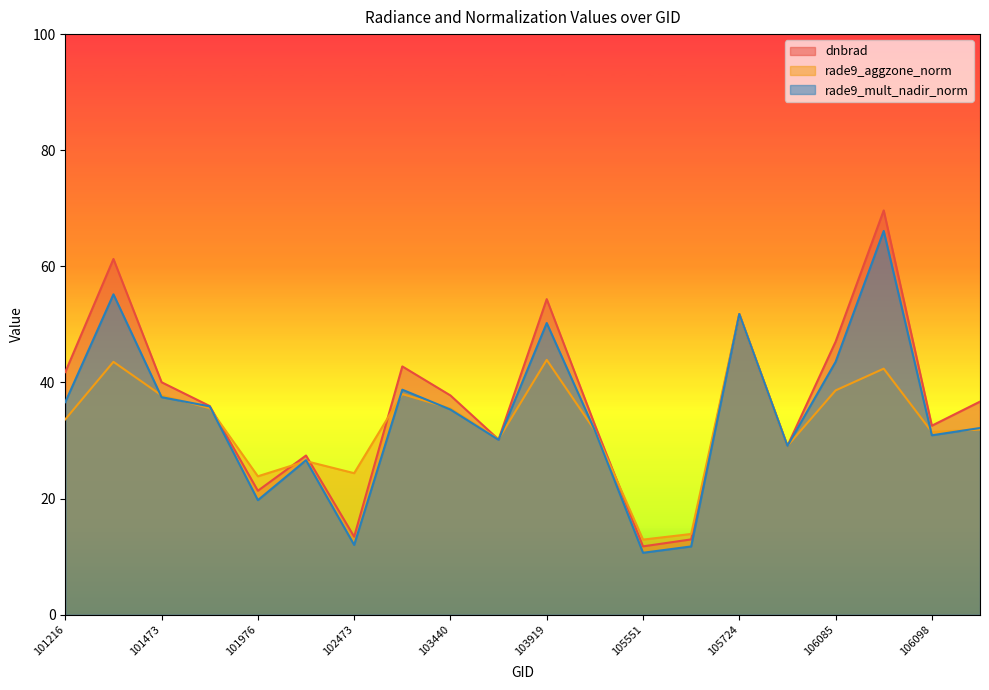

What is the greatest value displayed?

69.6